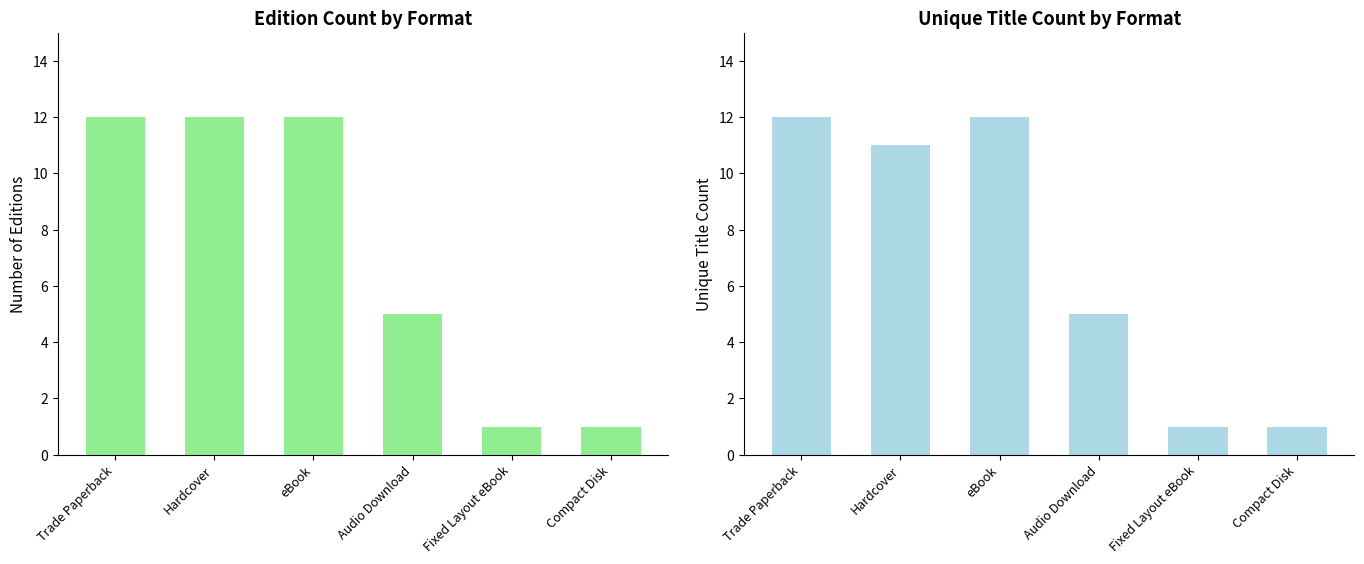

What is the minimum value for Edition Count?

1